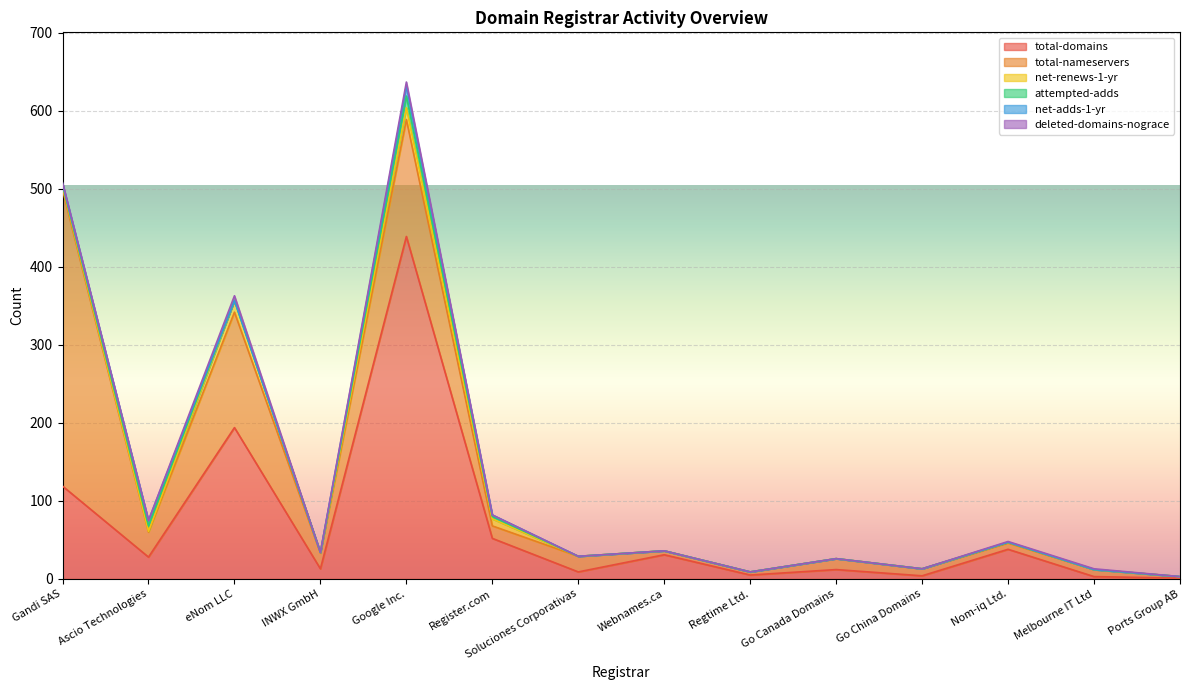

What position from the left is INWX GmbH?

4